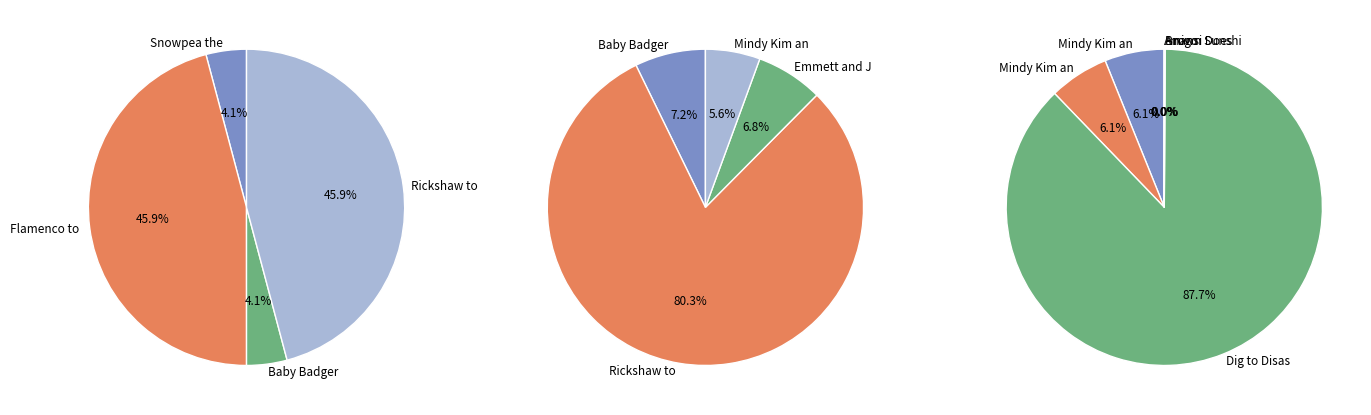

Is Amigo the majority of the pie?

No